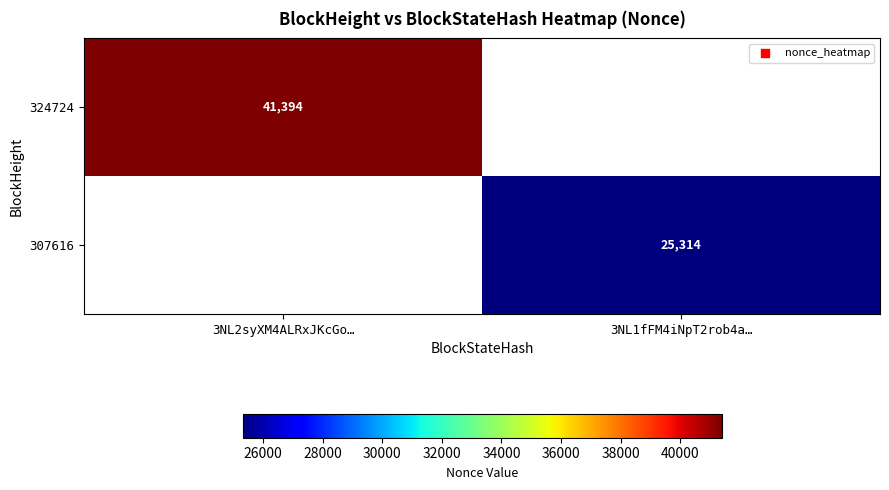

True or false: 307616 has a value of 25314 at 3NL1fFM4iNpT2rob4a….

True